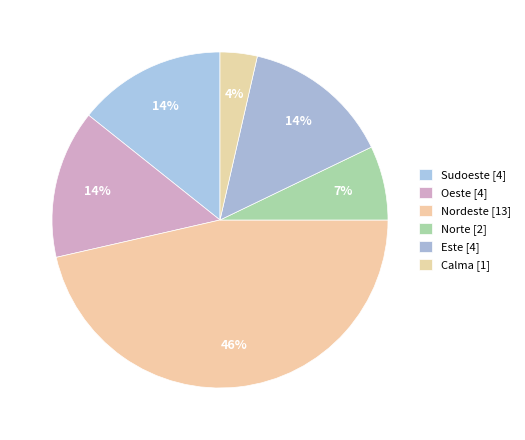

Does any single category account for the majority?

No